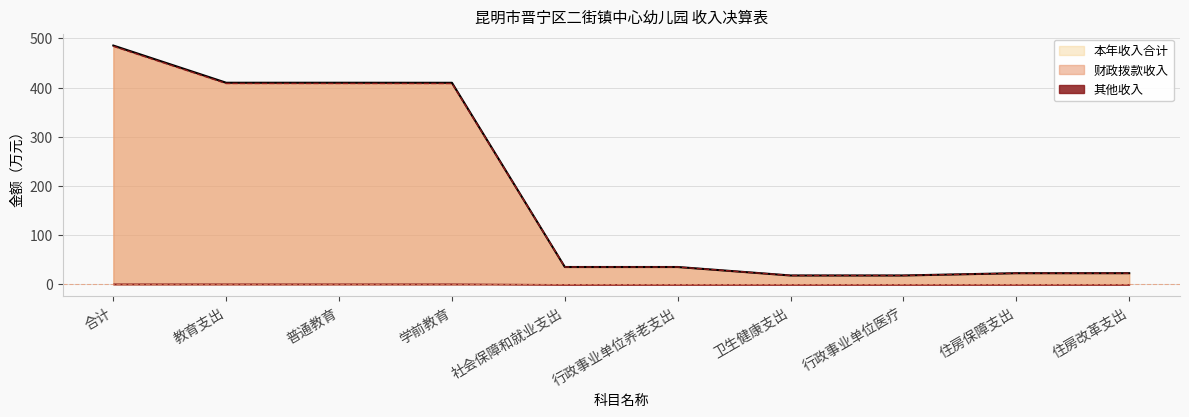

True or false: 财政拨款收入 and 本年收入合计 intersect in this chart.

False